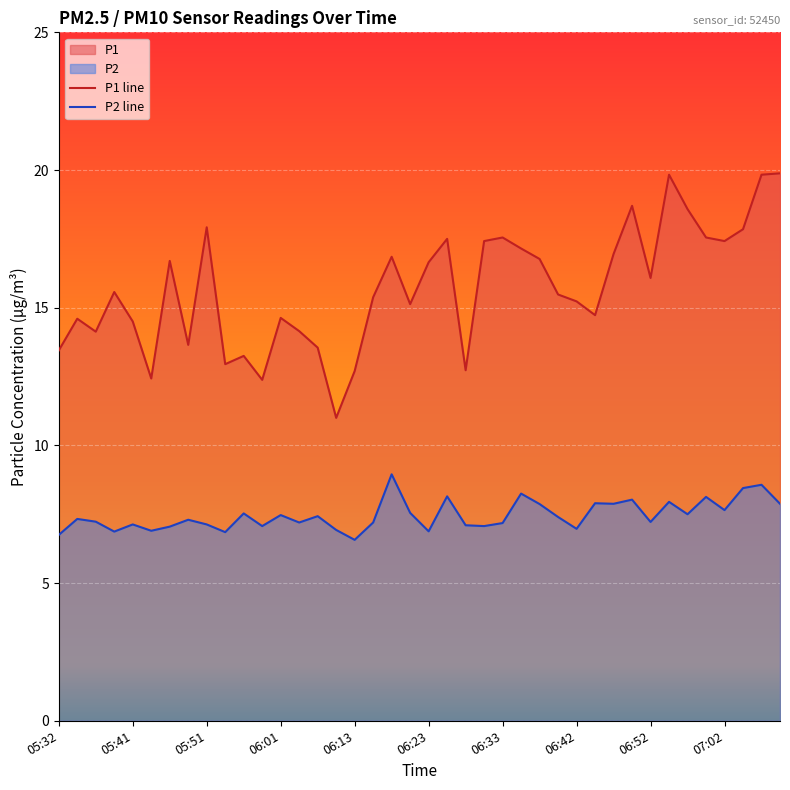

What is the difference between the highest and lowest values at 06:45?

6.8